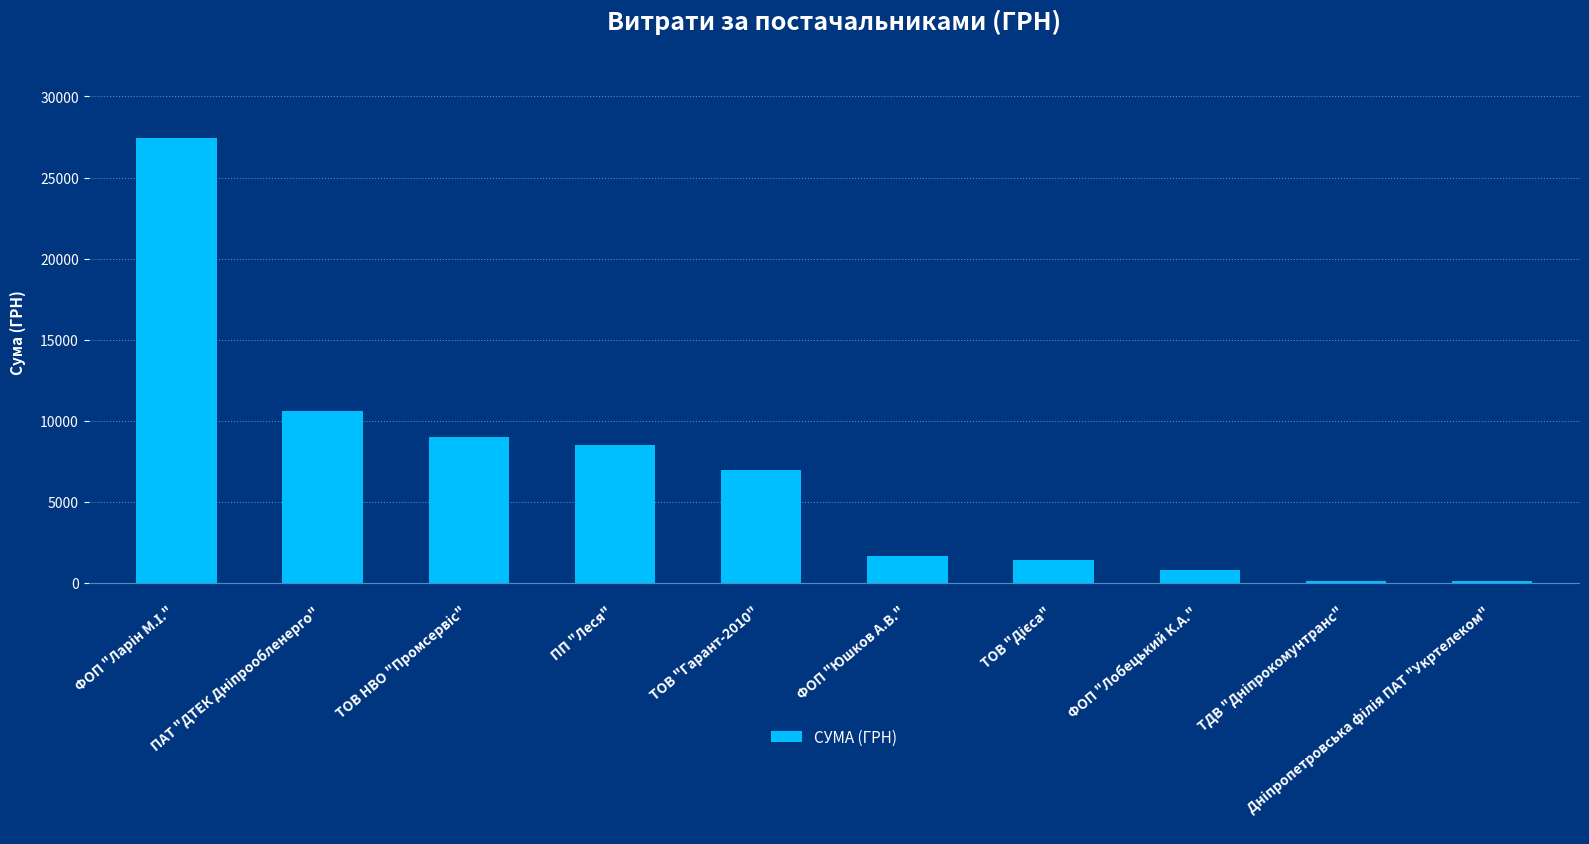

How many series are shown in this chart?

1